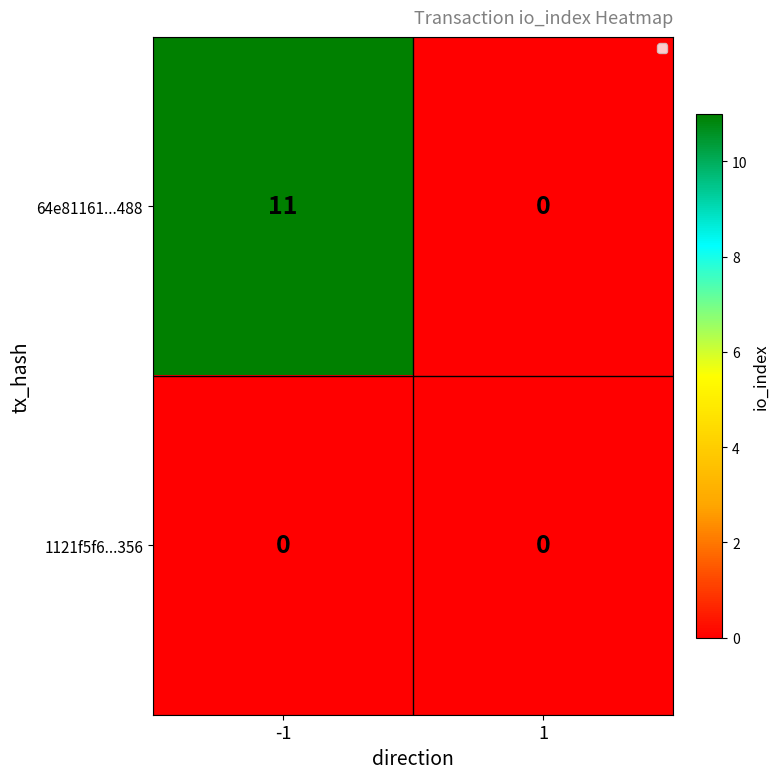

Reading left to right, extract all data points from this chart.

64e81161...488: 11	0
1121f5f6...356: 0	0